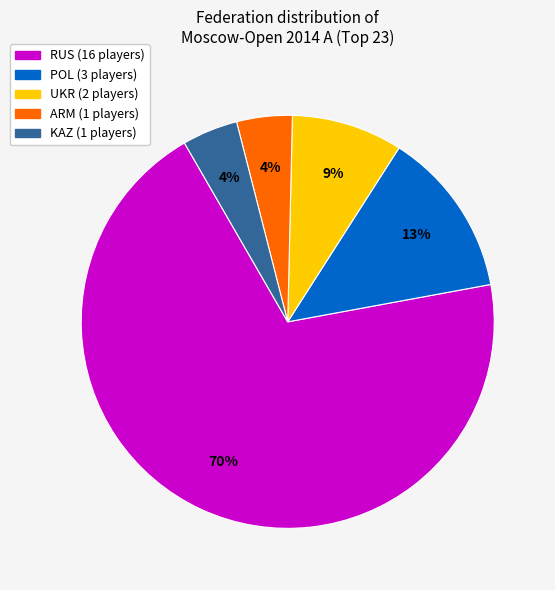

To the nearest percent, what is the average slice percentage?

20%